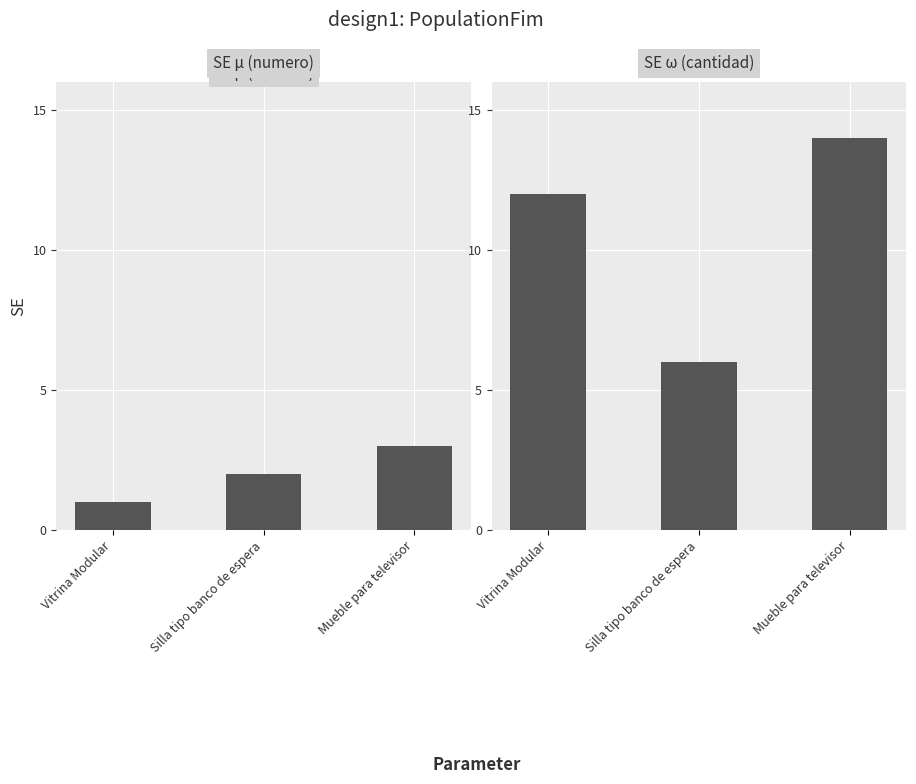

Rank the categories by numero value from lowest to highest.

Vitrina Modular, Silla tipo banco de espera, Mueble para televisor